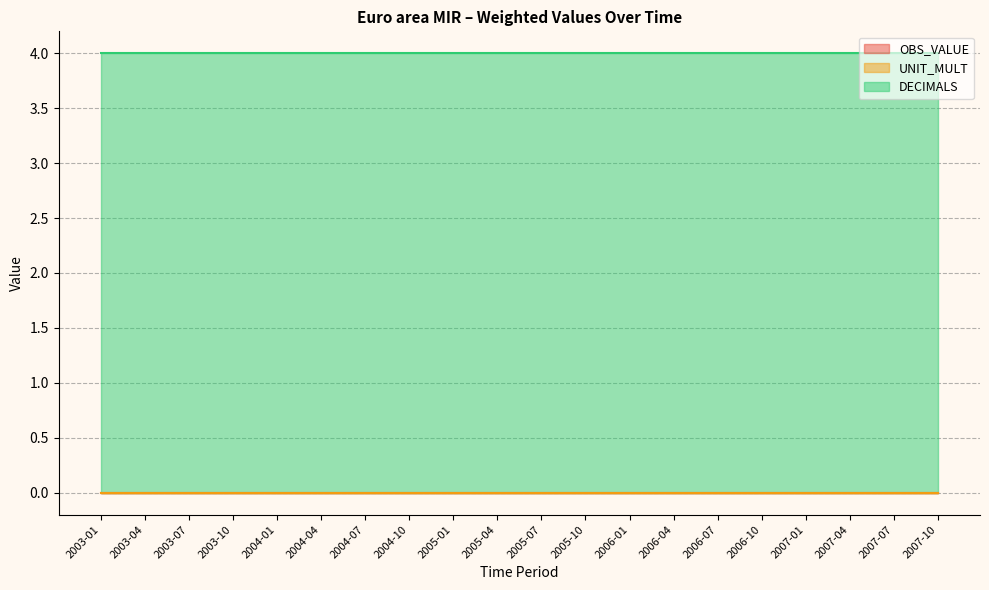

The OBS_VALUE series shows 0 at 2005-10. True or false?

True